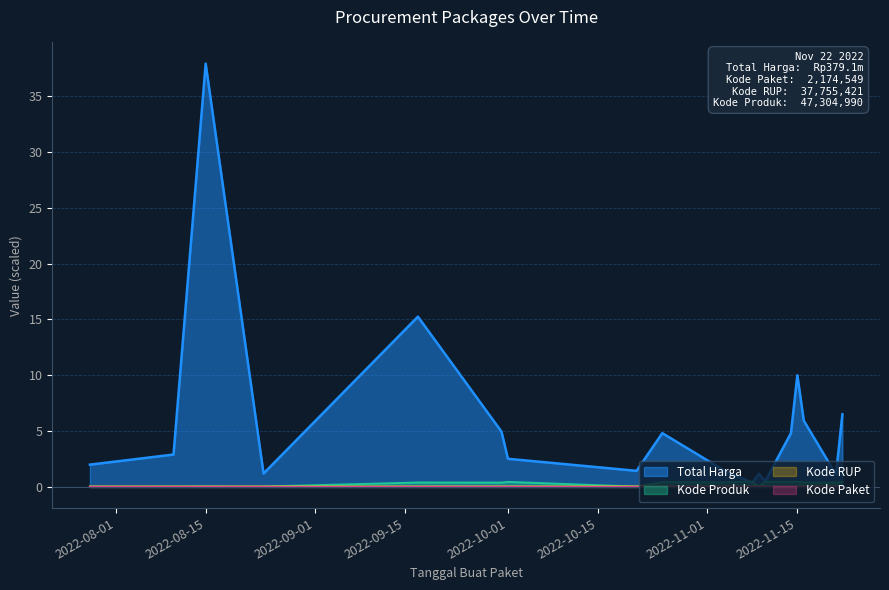

Which series changed the most between 2022-09-17 and 2022-11-21?

Total Harga